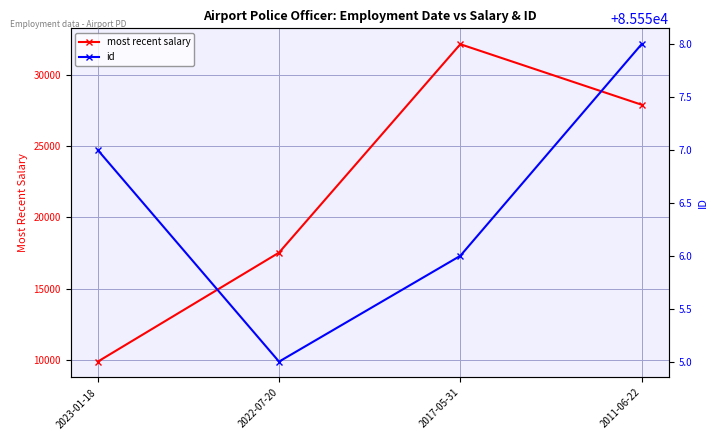

Reading left to right, transcribe all the data shown in this chart.

most recent salary: 2023-01-18=9886.0	2022-07-20=17535.3	2017-05-31=32157.8	2011-06-22=27912.3
id: 2023-01-18=85557.0	2022-07-20=85555.0	2017-05-31=85556.0	2011-06-22=85558.0